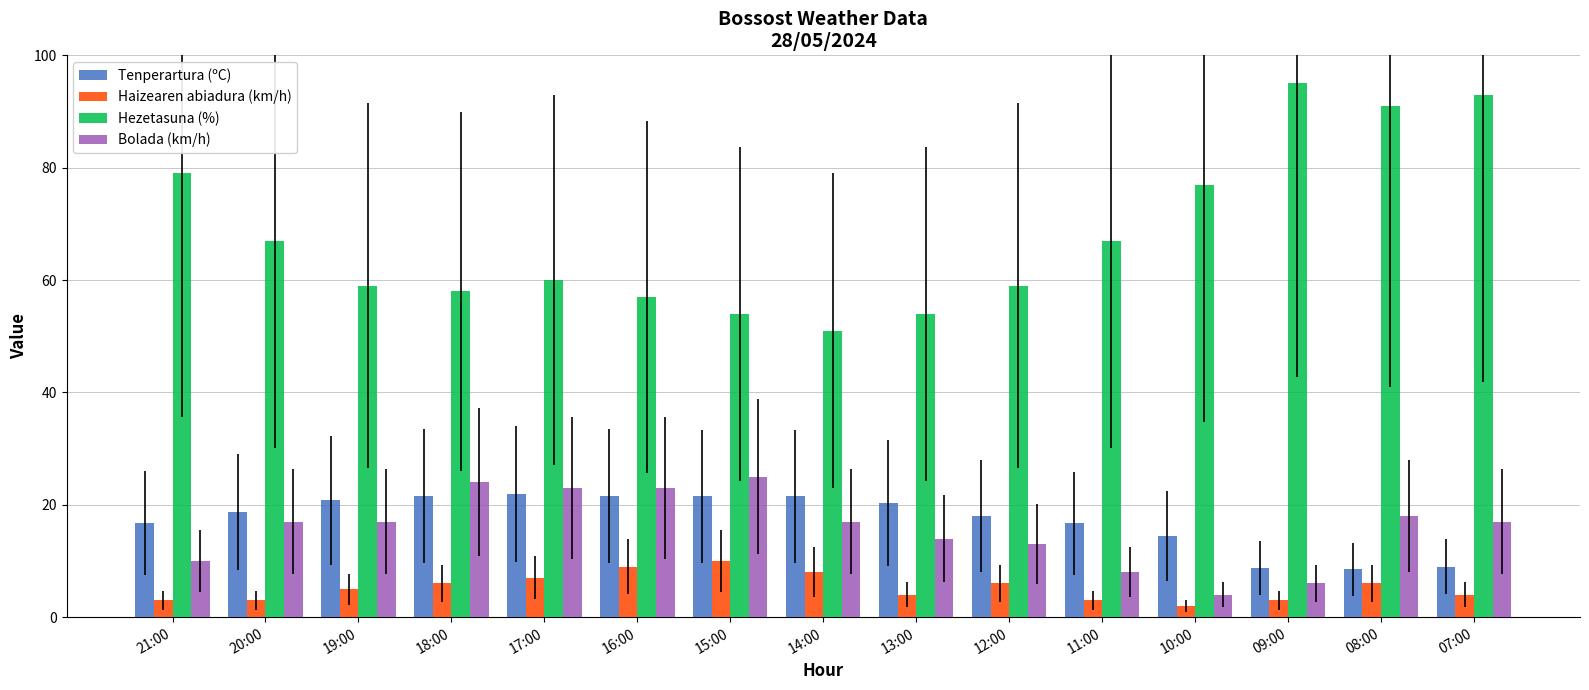

Is the value of Bolada (km/h) at 07:00 greater than the value of Haizearen abiadura (km/h) at 09:00?

Yes